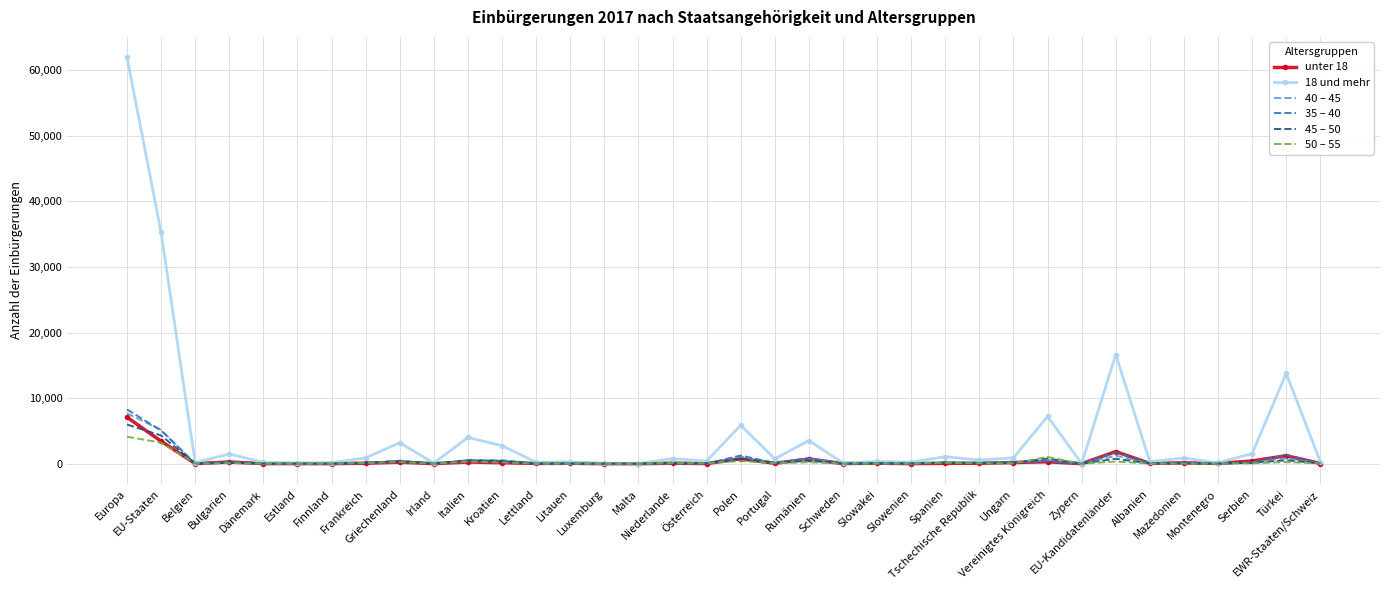

Rank the series by their maximum value, from highest to lowest.

18 und mehr, 35 – 40, 40 – 45, unter 18, 45 – 50, 50 – 55